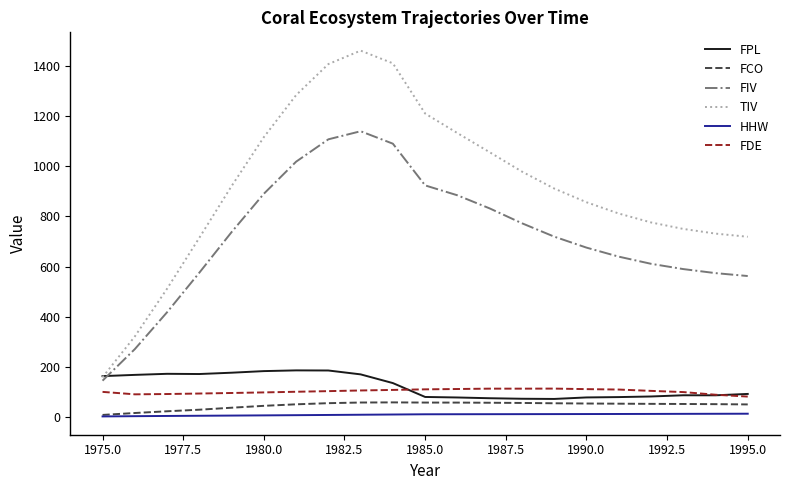

True or false: FIV and TIV intersect in this chart.

False